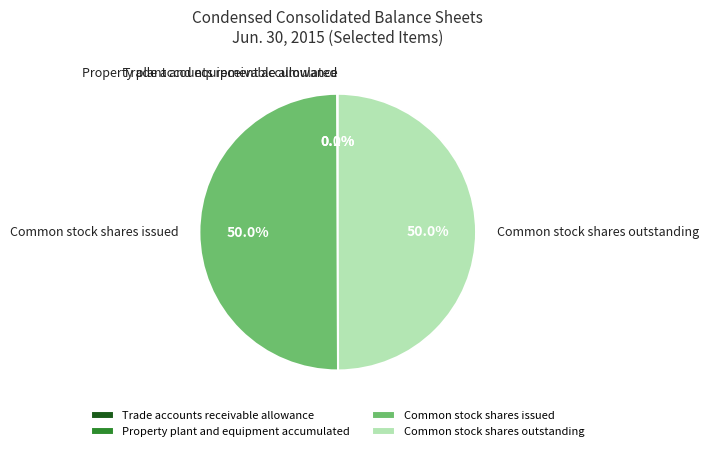

How much of the chart is everything except Common stock shares issued?

50.0%